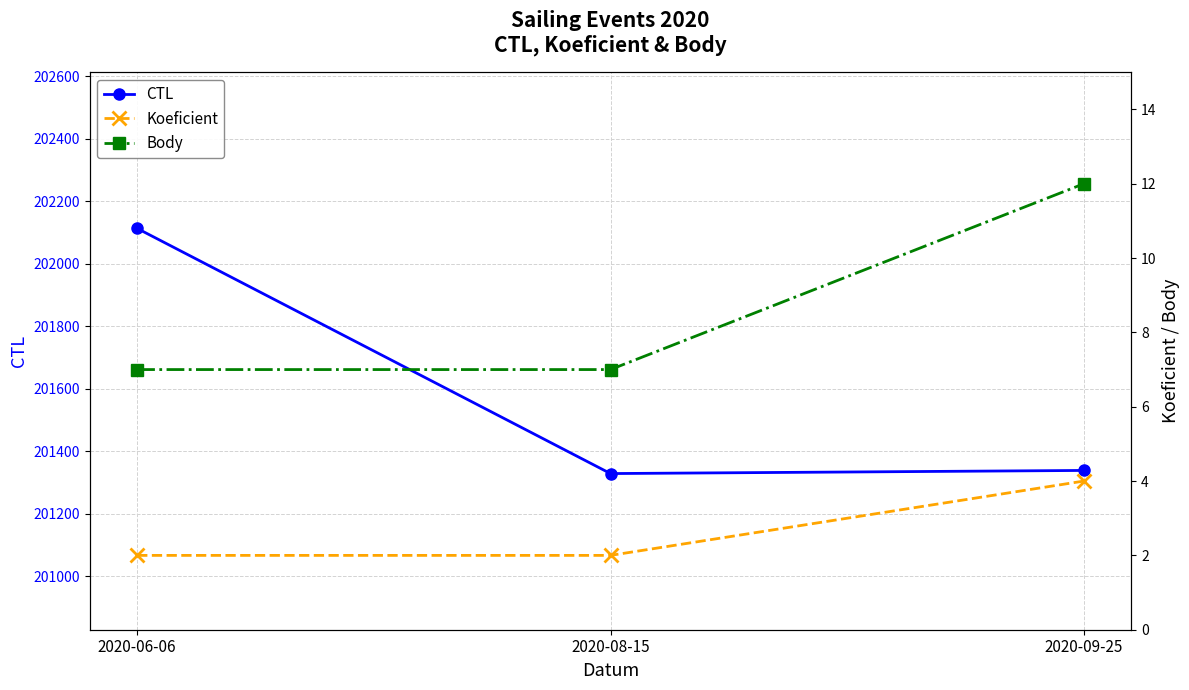

What are all the series names shown in the legend?

CTL, Koeficient, Body